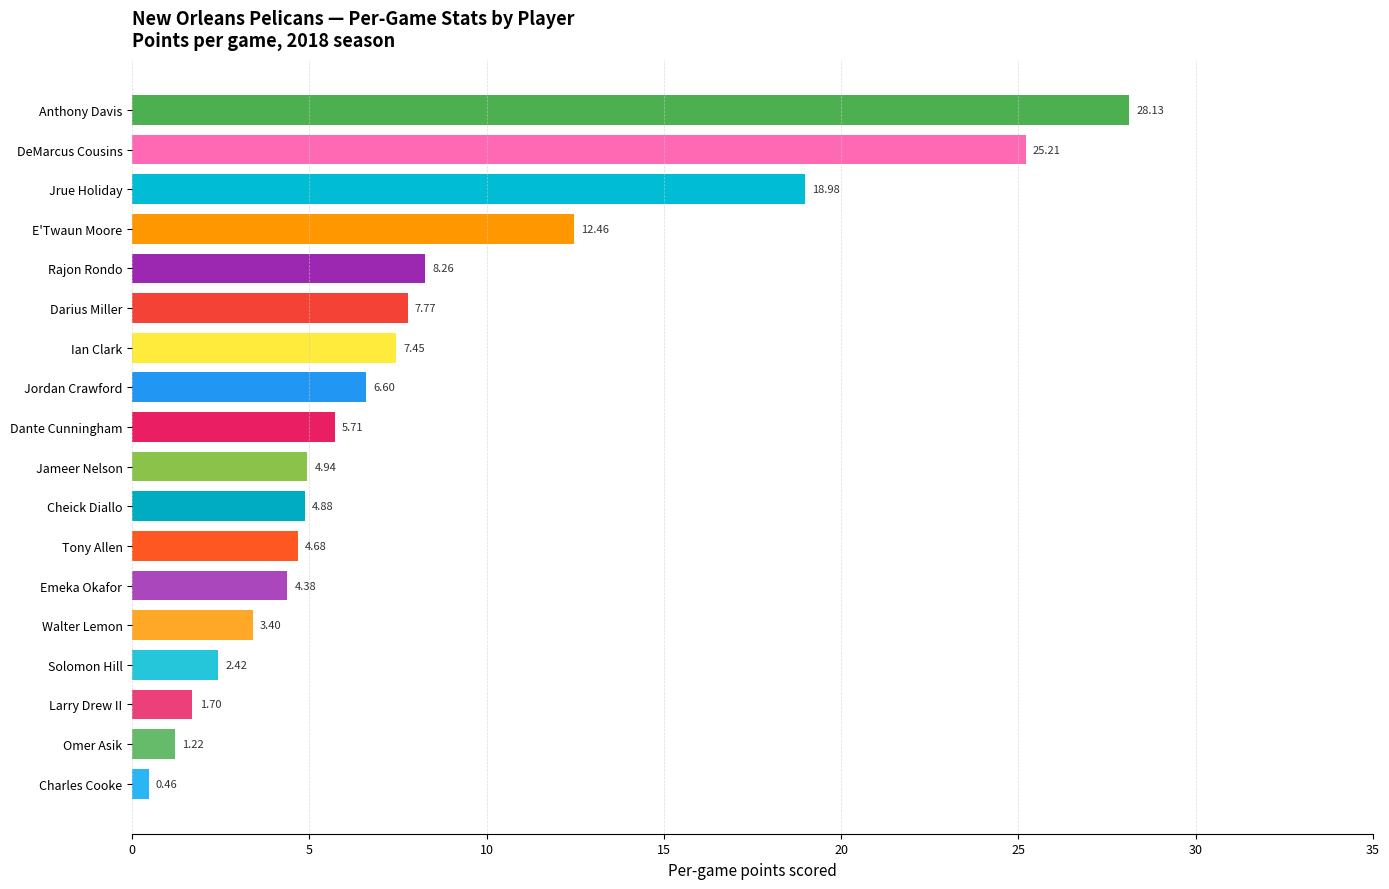

Rank the categories by value from lowest to highest.

Charles Cooke, Omer Asik, Larry Drew II, Solomon Hill, Walter Lemon, Emeka Okafor, Tony Allen, Cheick Diallo, Jameer Nelson, Dante Cunningham, Jordan Crawford, Ian Clark, Darius Miller, Rajon Rondo, E'Twaun Moore, Jrue Holiday, DeMarcus Cousins, Anthony Davis